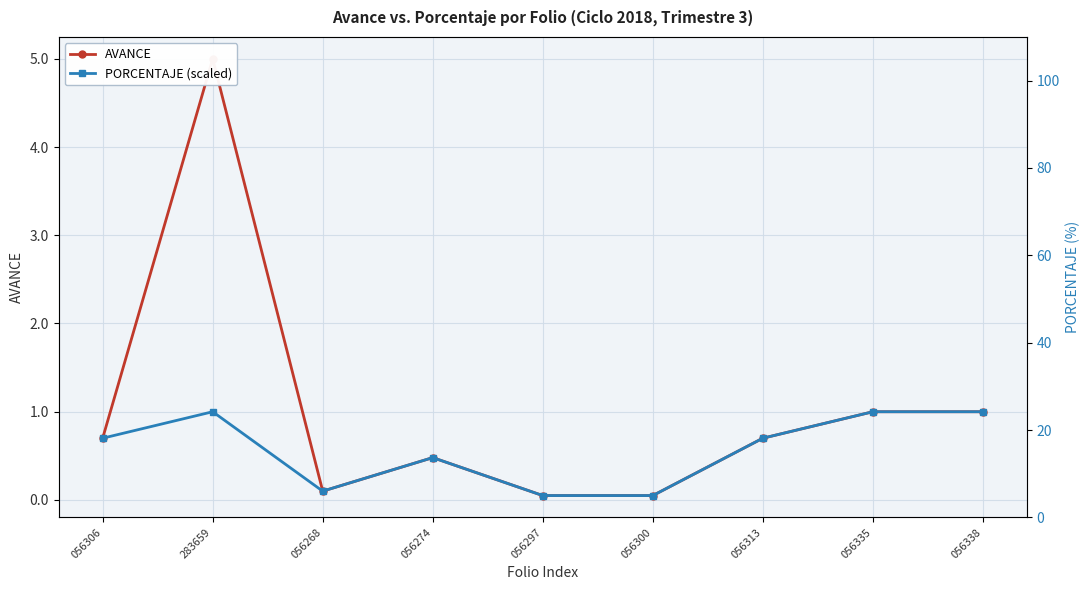

Is this an area chart (filled region under the line)?

No